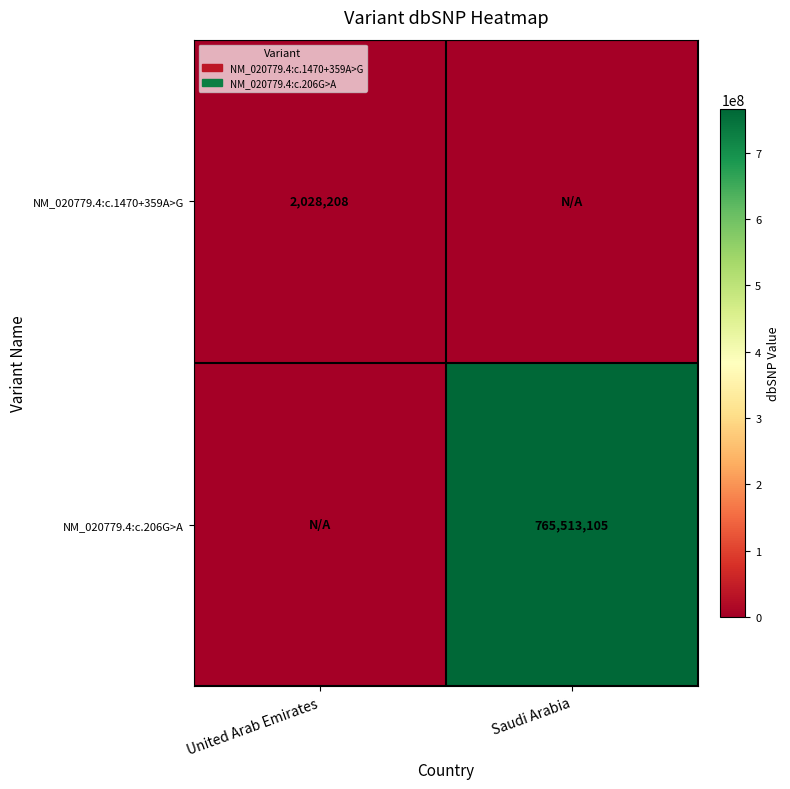

True or false: NM_020779.4:c.206G>A has a value of 765513105 at Saudi Arabia.

True